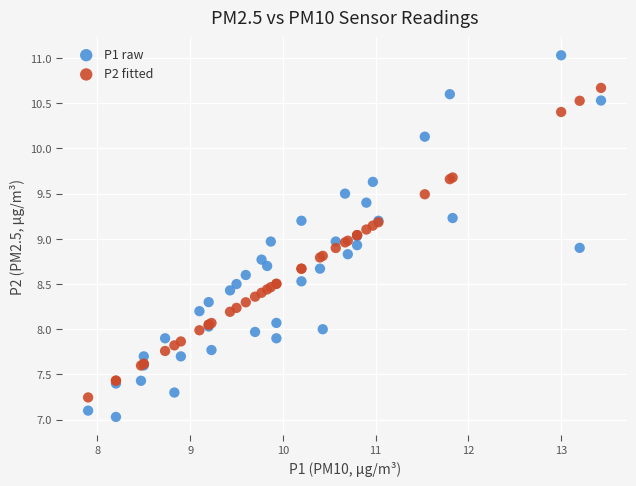

Which series reaches the minimum Y coordinate?

P1 raw